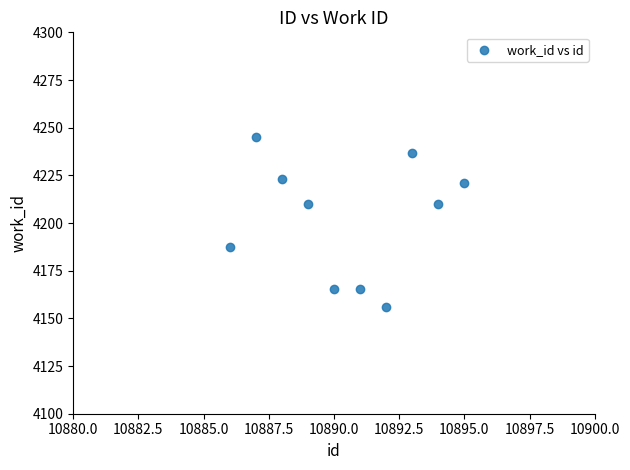

What is the range of Y values (max minus min)?

89.3